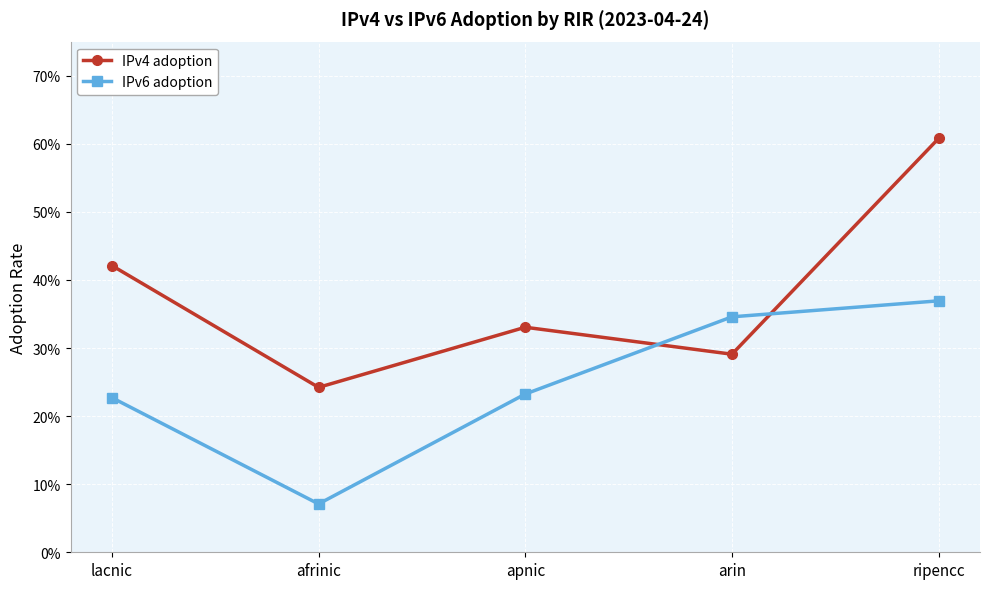

The value of IPv4 adoption at arin is 0.4. True or false?

False